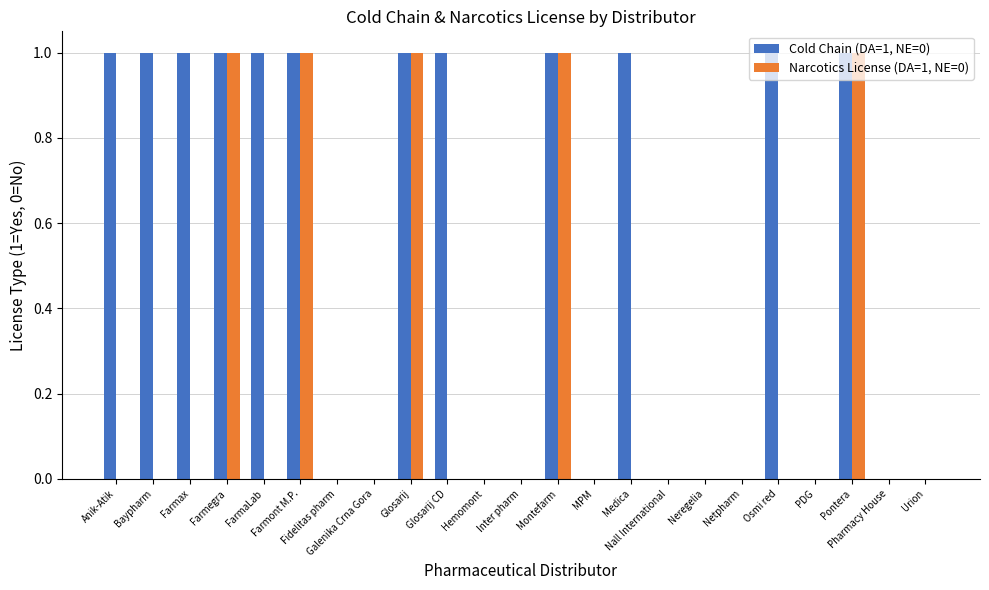

True or false: Cold Chain (DA=1, NE=0) has a value of 2 at Farmax.

False